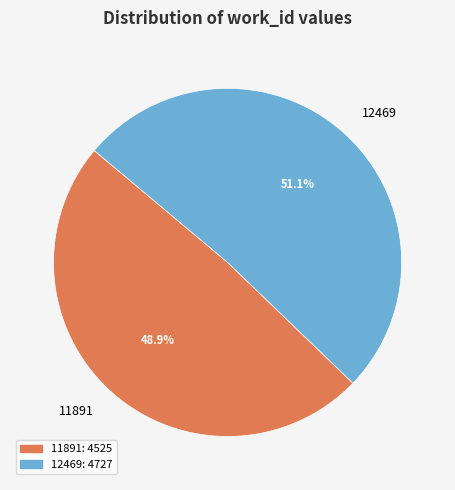

How many segments does this pie chart have?

2